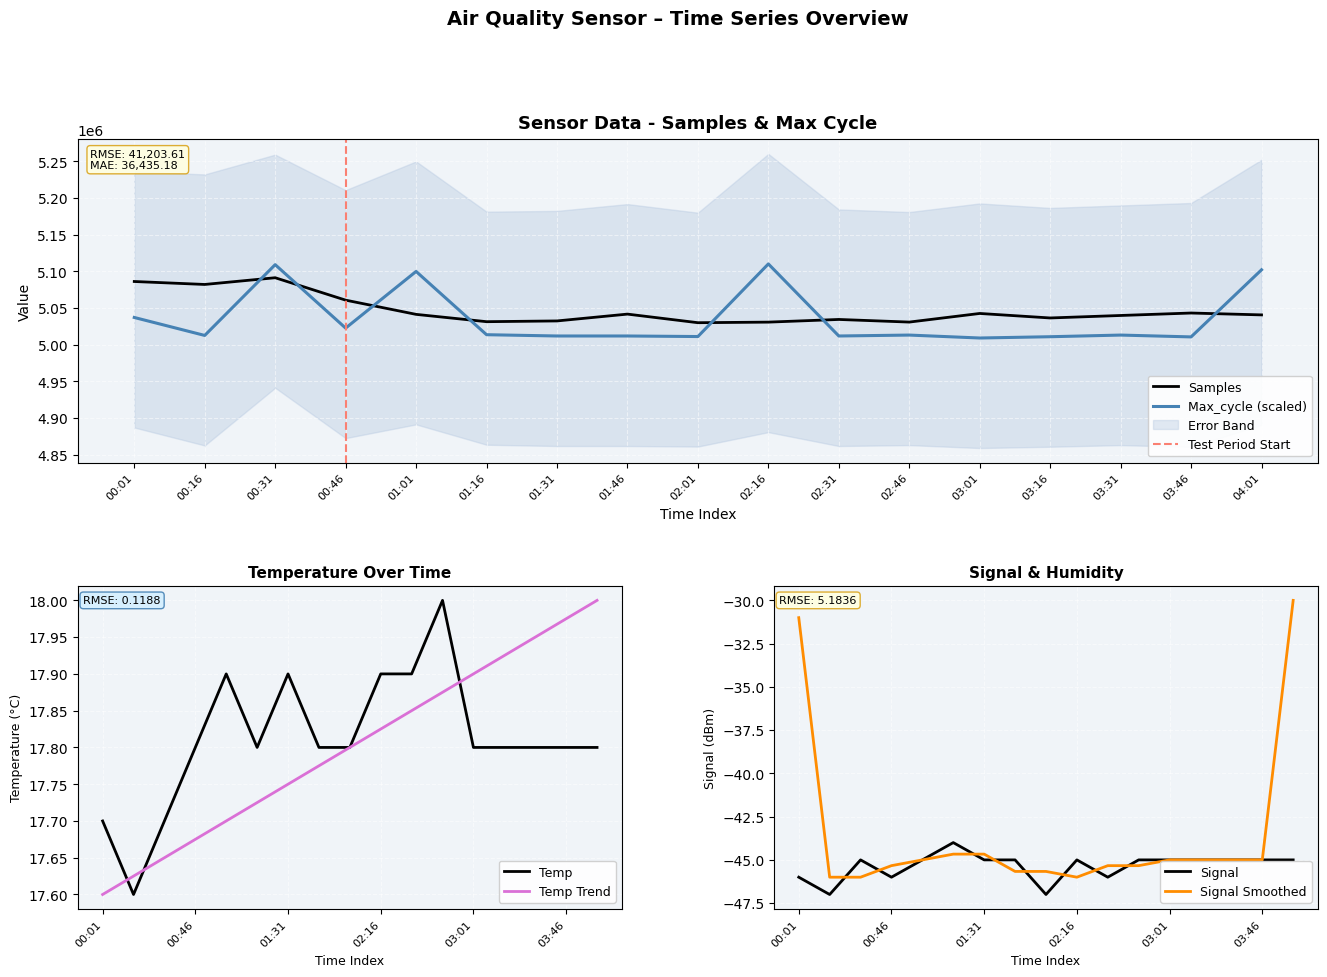

How many series are shown in this chart?

4